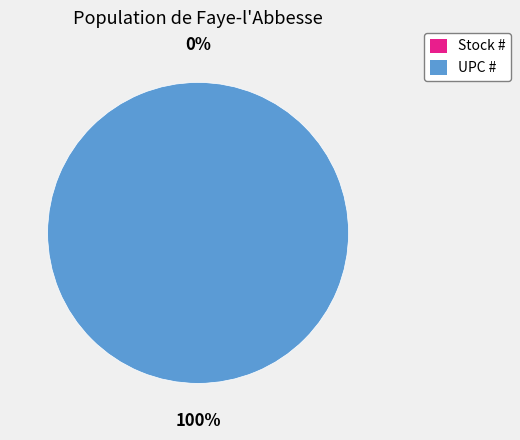

To the nearest percent, what is the combined percentage of Stock # and UPC #?

100%